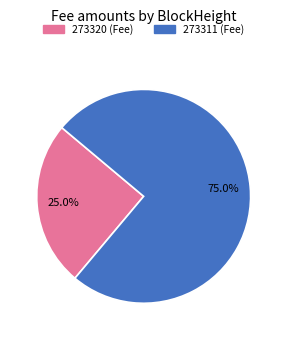

What portion of the pie excludes 273320?

75.0%